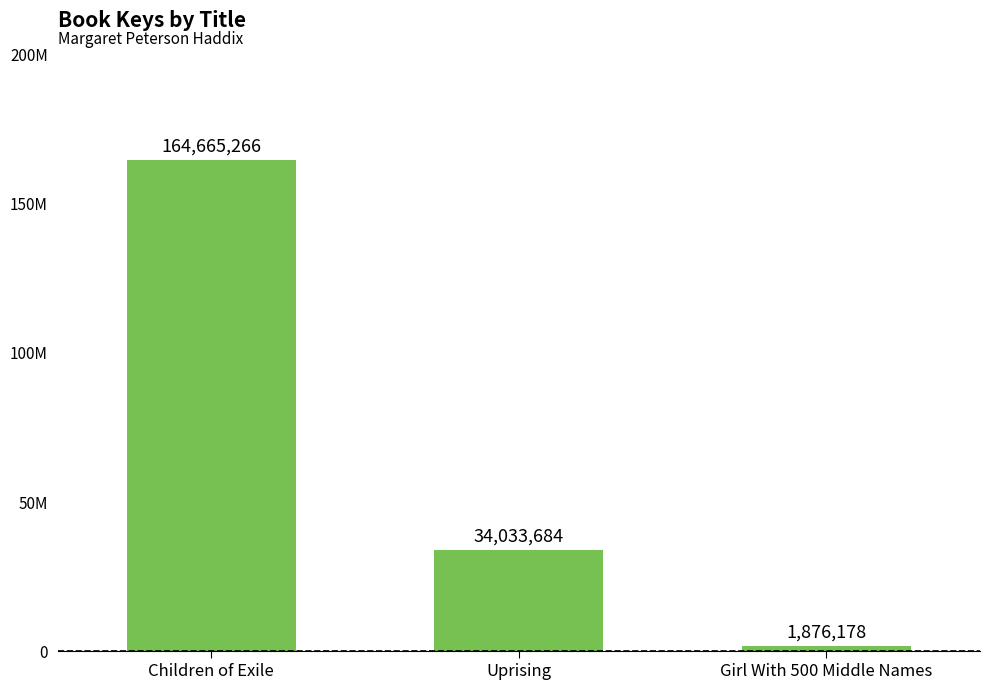

Rank the categories by value from lowest to highest.

Girl With 500 Middle Names, Uprising, Children of Exile